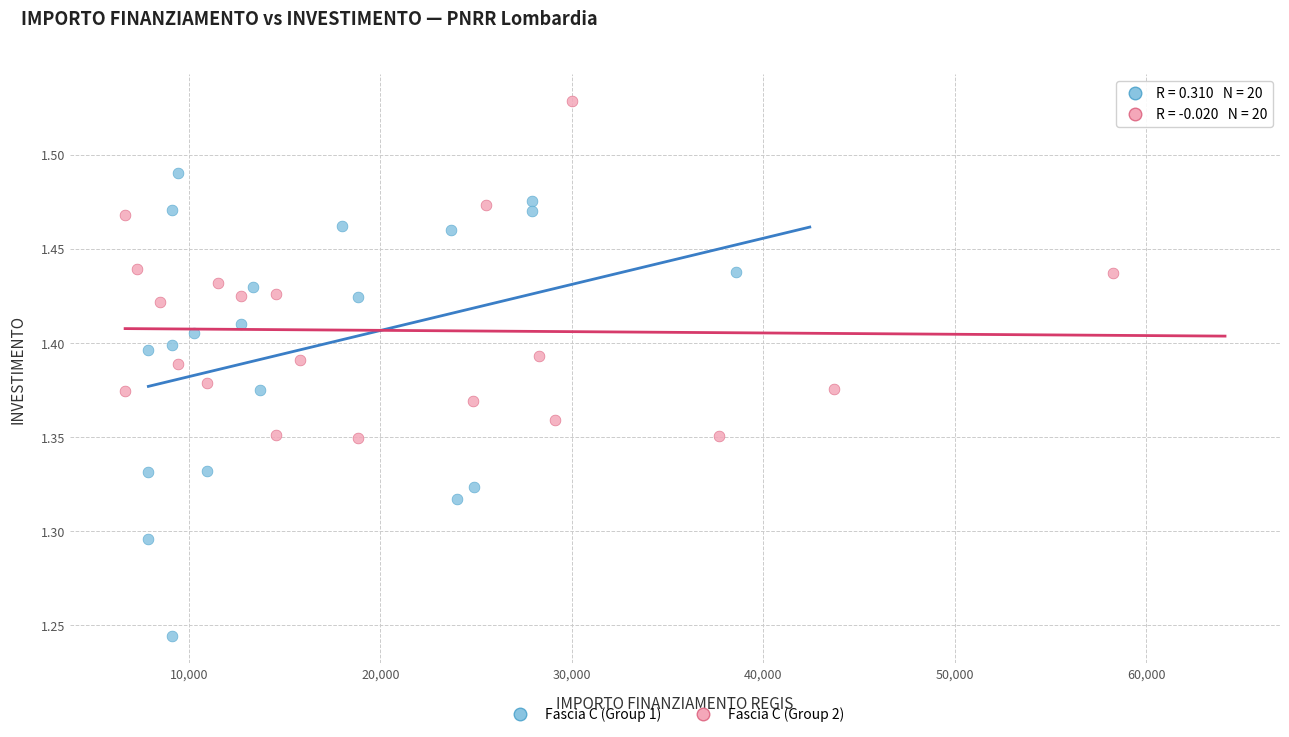

What are all the series names shown in the legend?

Fascia C (Group 1), Fascia C (Group 2)